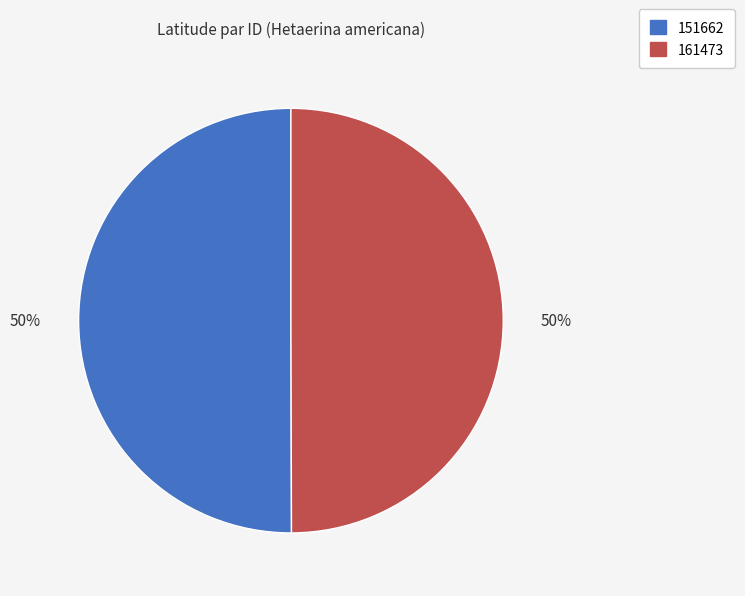

How many segments does this pie chart have?

2